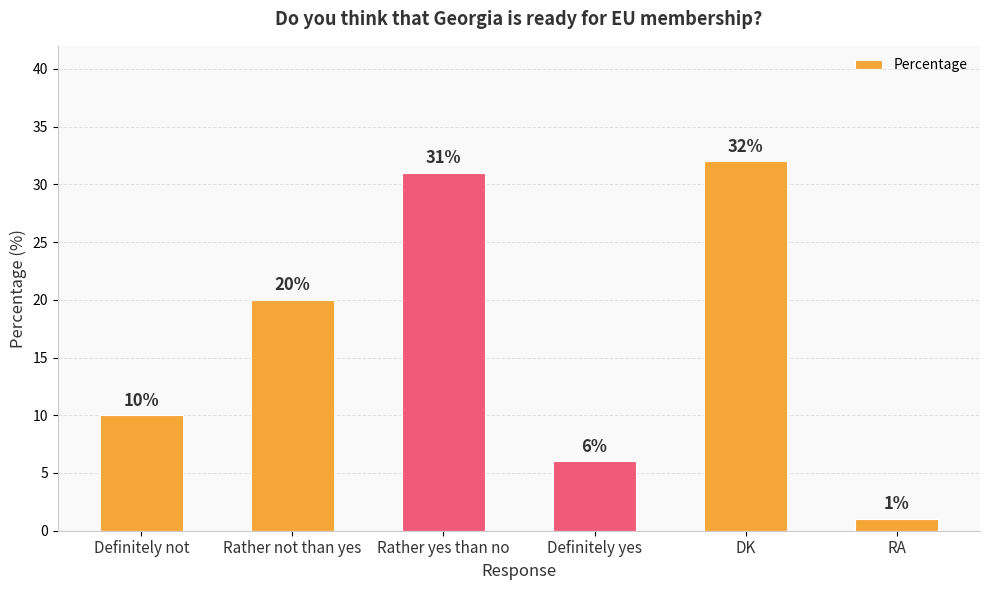

Which category has the lowest value across all series?

RA